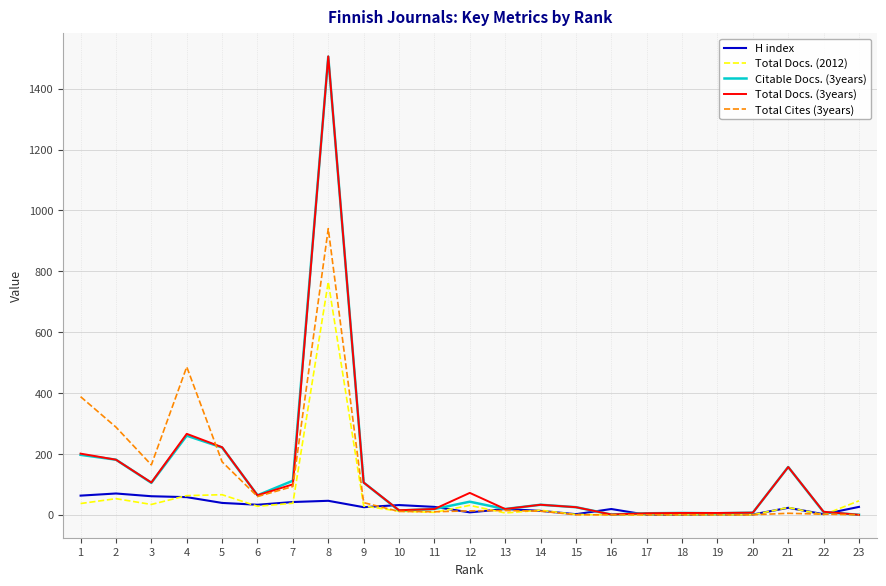

At which category is the sum across all series the highest?

8